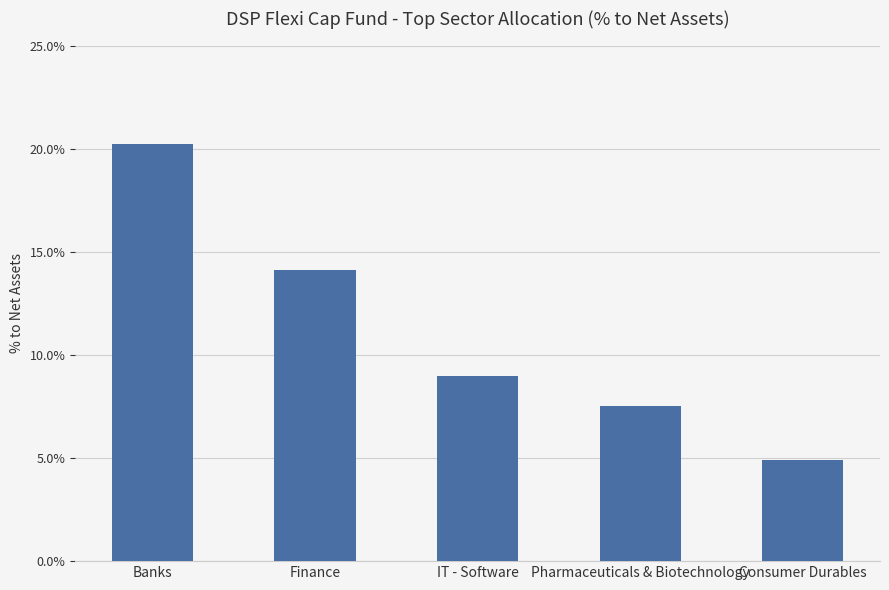

Does the chart contain stacked bars?

No